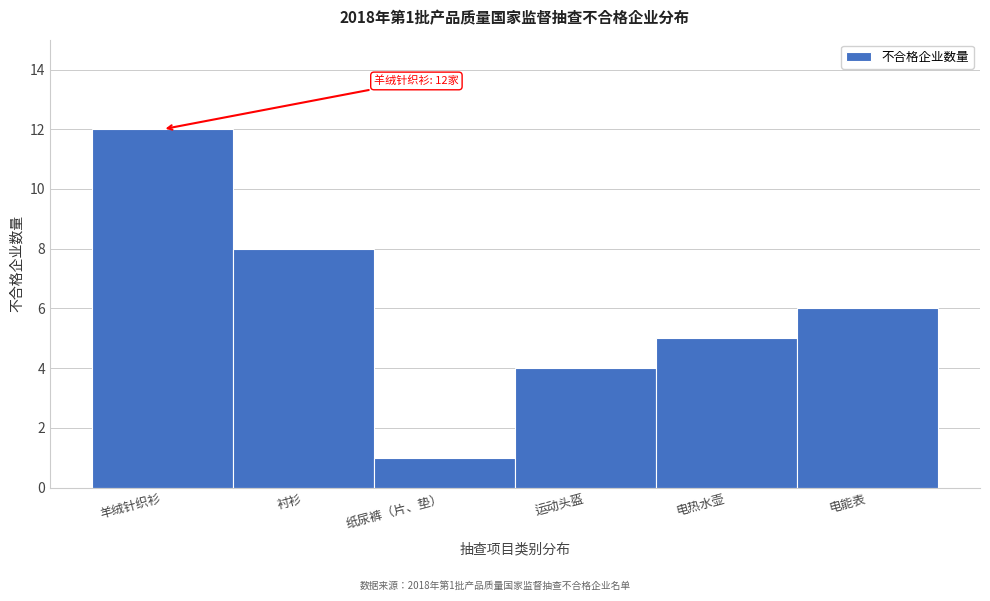

Reading left to right, transcribe all the data shown in this chart.

羊绒针织衫=12	衬衫=8	纸尿裤（片、垫）=1	运动头盔=4	电热水壶=5	电能表=6